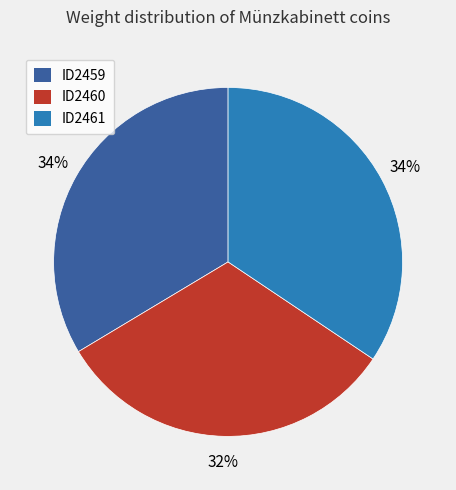

To the nearest percent, what percentage of the pie is ID2460?

32%